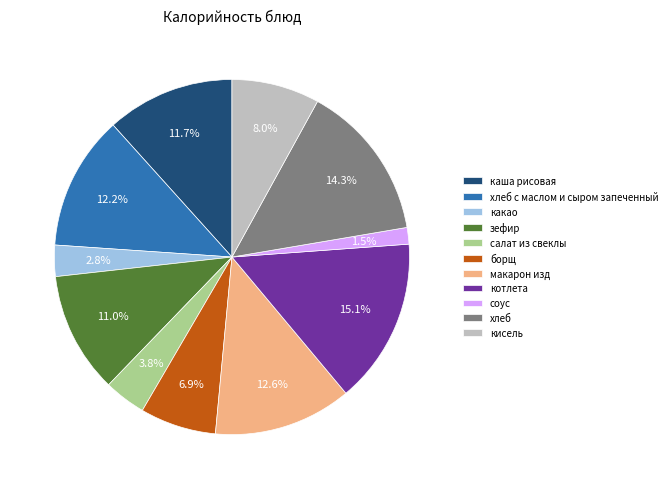

Approximately how many times larger is the value at зефир compared to котлета?

0.7